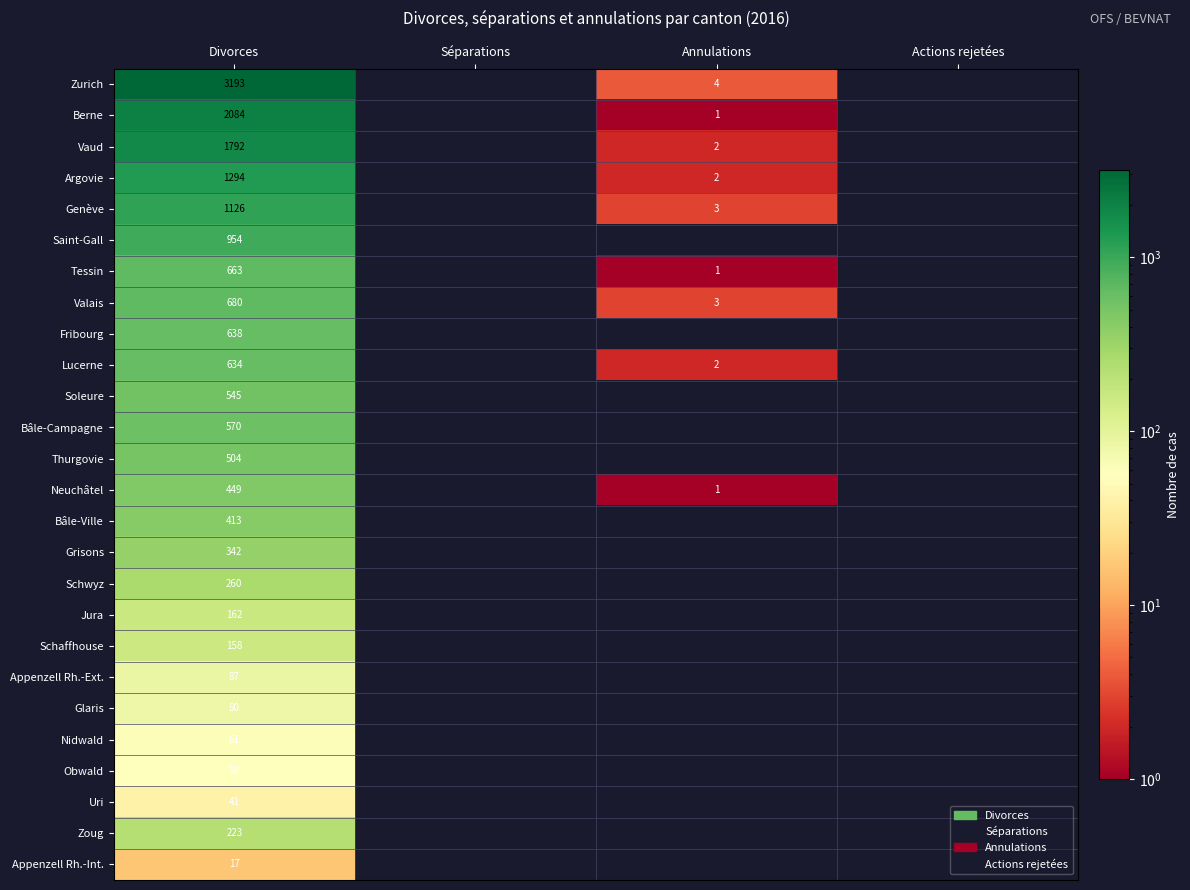

The Argovie series shows 2 at Annulations. True or false?

True